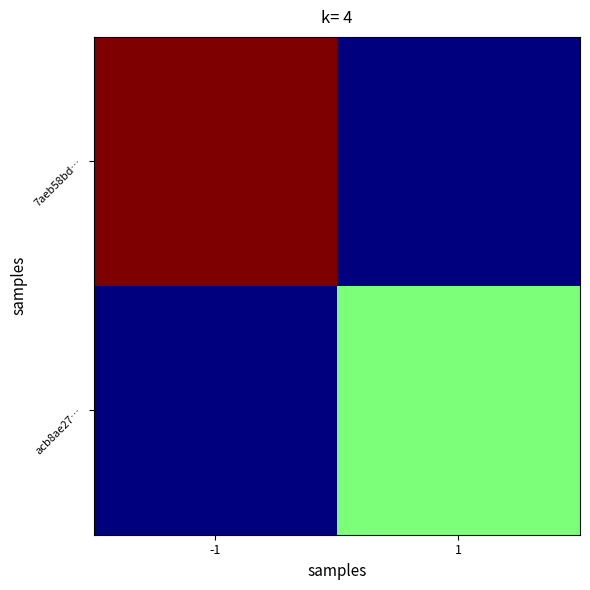

Which has a higher value, -1 or 1?

-1